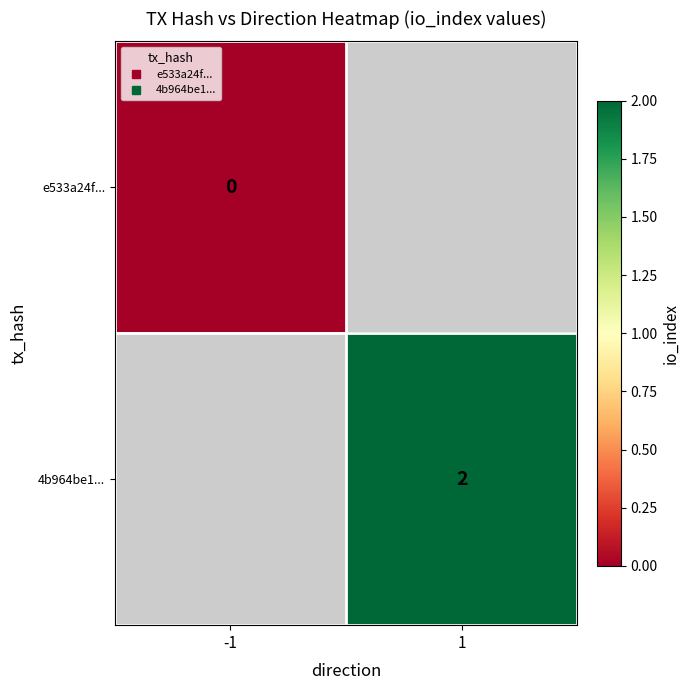

Is it true that e533a24f... equals 0.0 at -1?

True